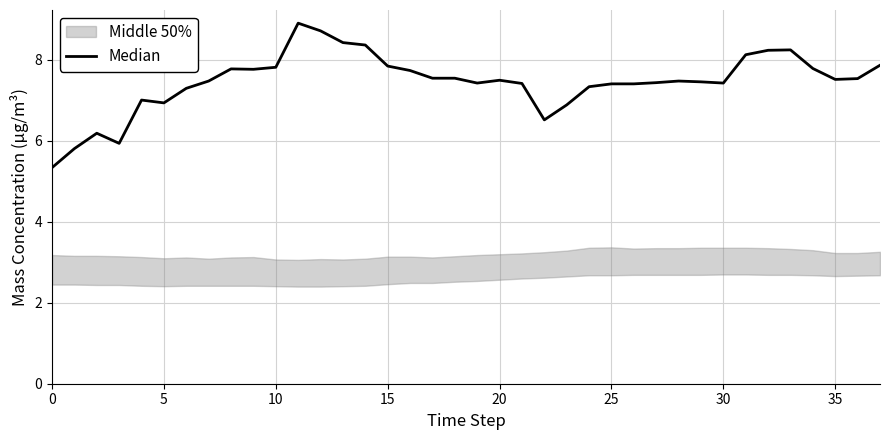

True or false: the data has more than 1 interior local peaks.

True